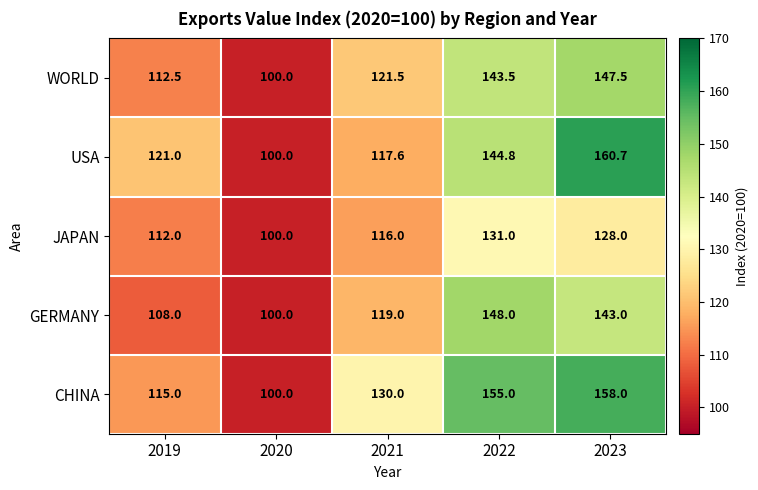

Reading left to right, list all the values displayed in this chart.

WORLD: 112.5	100.0	121.5	143.5	147.5
USA: 121.0	100.0	117.6	144.8	160.7
JAPAN: 112.0	100.0	116.0	131.0	128.0
GERMANY: 108.0	100.0	119.0	148.0	143.0
CHINA: 115.0	100.0	130.0	155.0	158.0